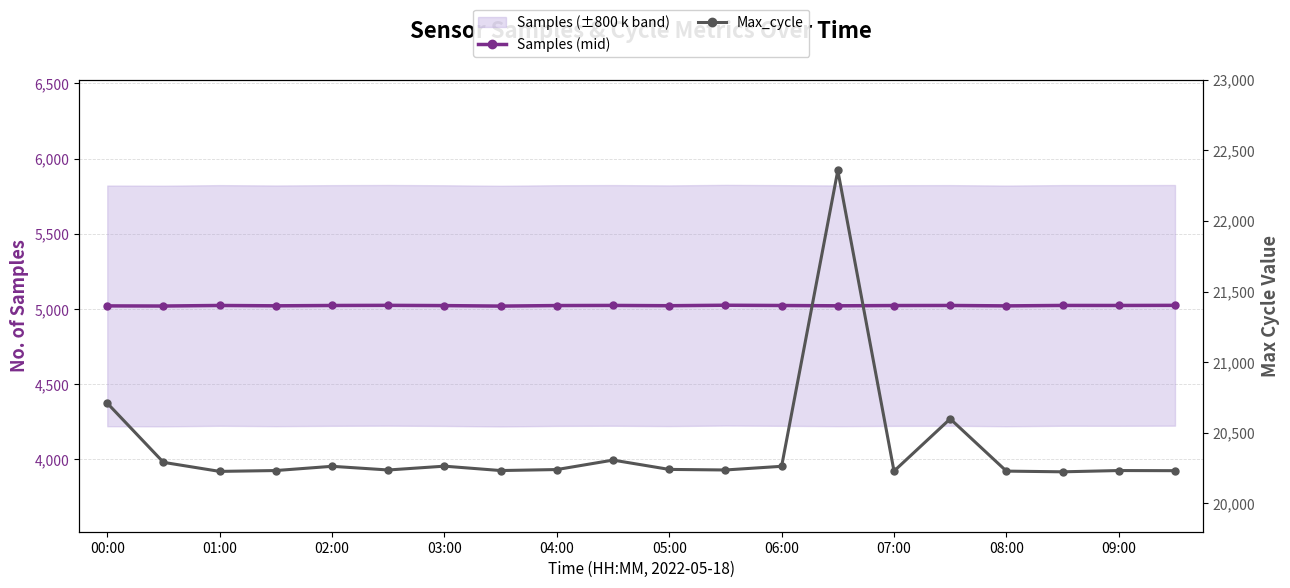

What is the sum of all Max_cycle values?

407849.0